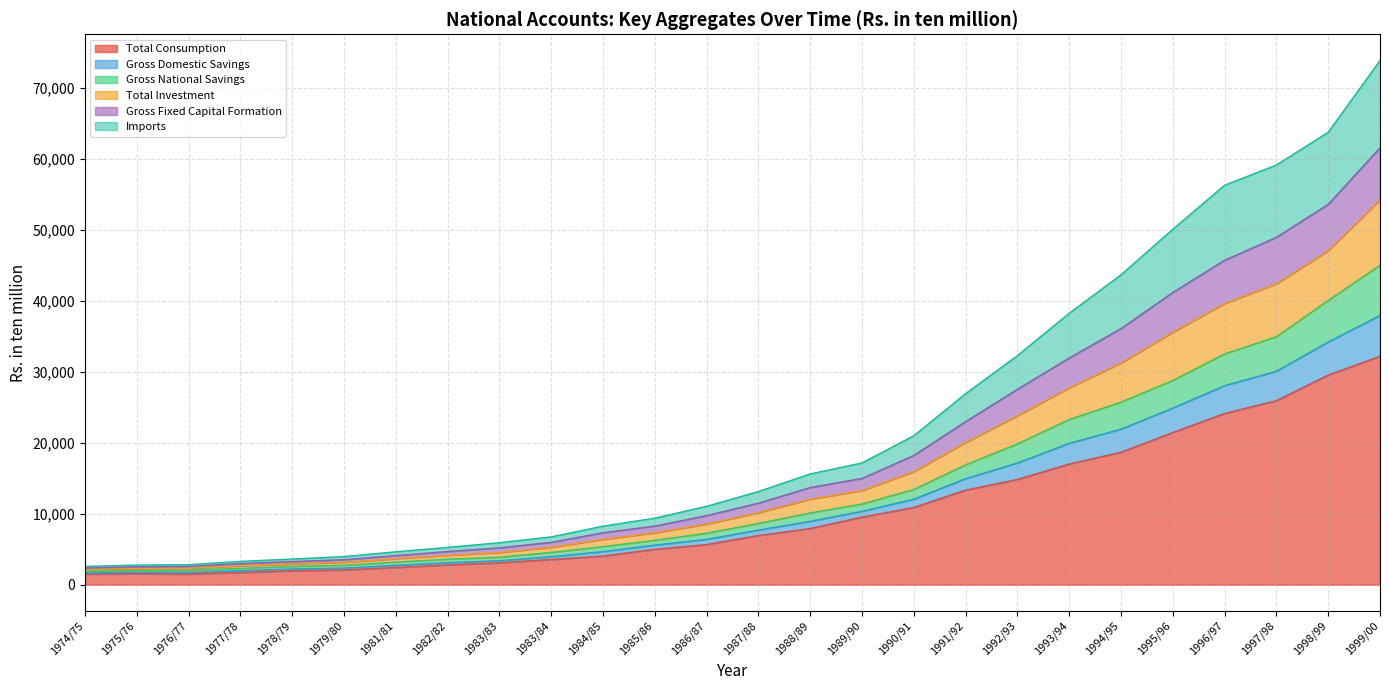

What is the label of the 19th point from the left?

1992/93